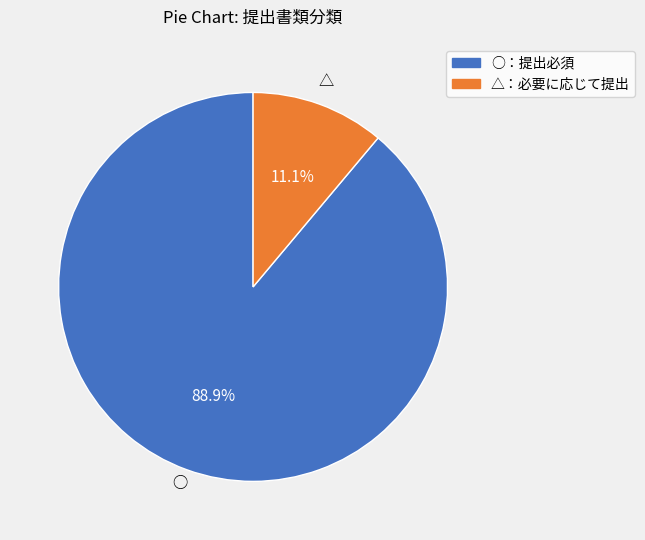

Count the number of slices in the pie.

2